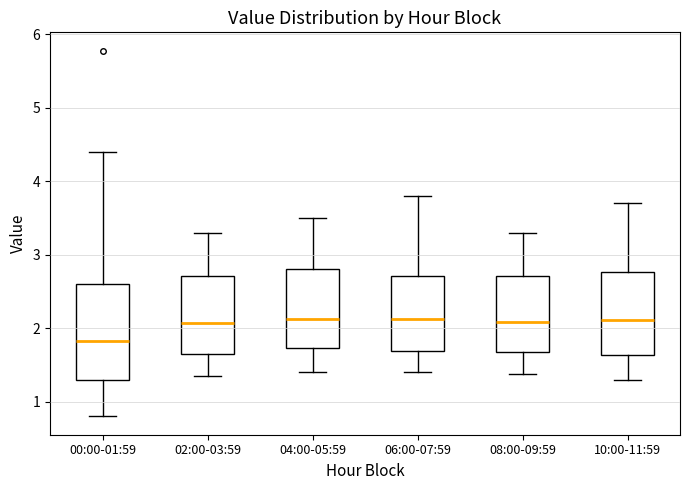

Where does the upper whisker of the box for 10:00-11:59 end on the y-axis? The values are not printed on the chart, so give them approximately, as read against the axis.

3.7